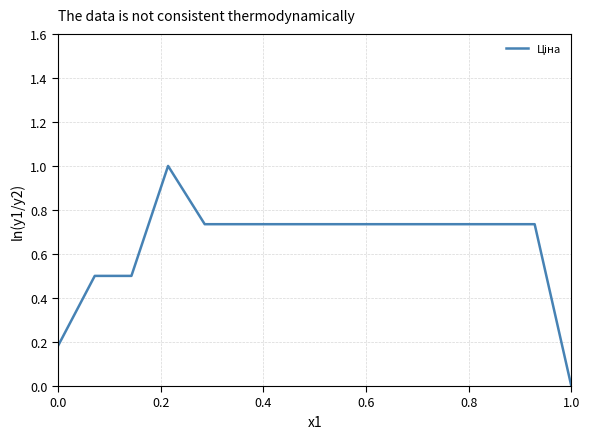

What is the maximum value shown in the chart?

1.0